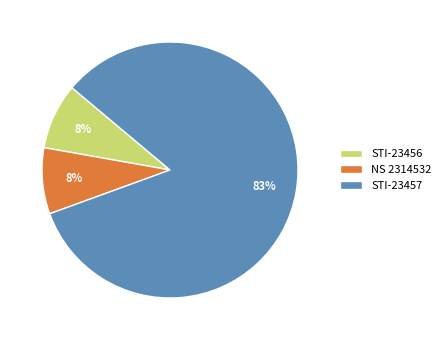

Which category accounts for the majority?

STI-23457